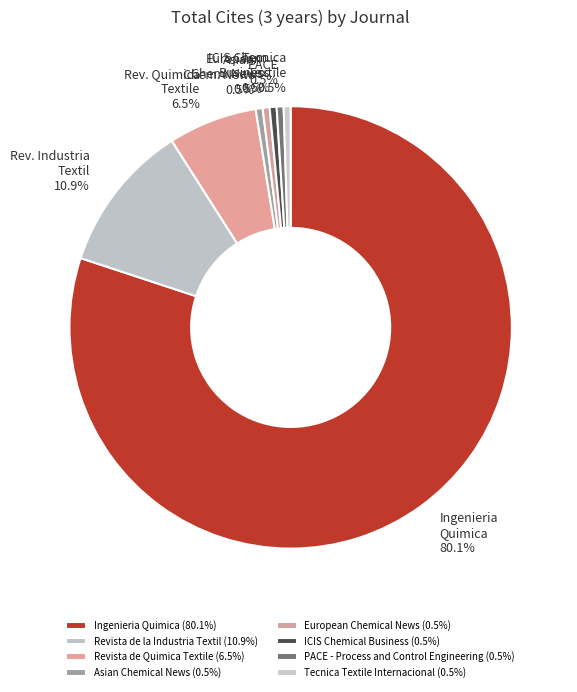

Between ICIS Chemical Business and Revista de Quimica Textile, which is larger?

Revista de Quimica Textile